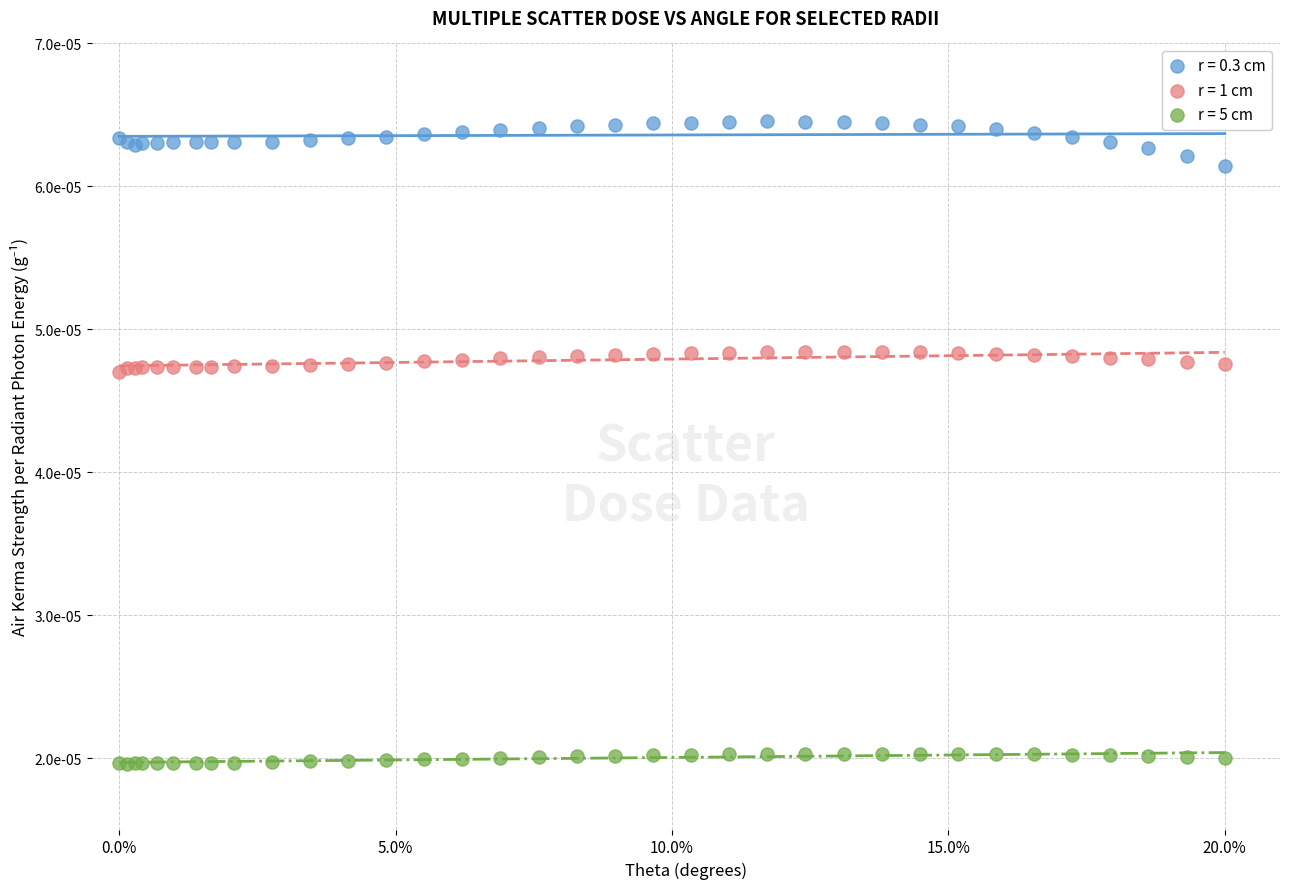

Which series has the widest spread of Y values?

r = 0.3 cm